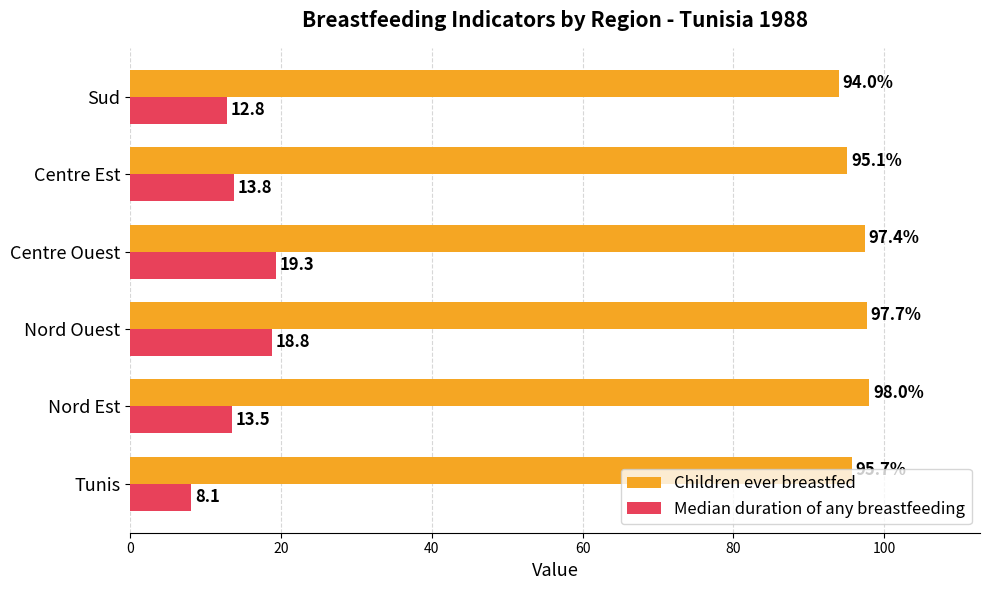

What is the spread (max minus min) of values at Centre Ouest?

78.1